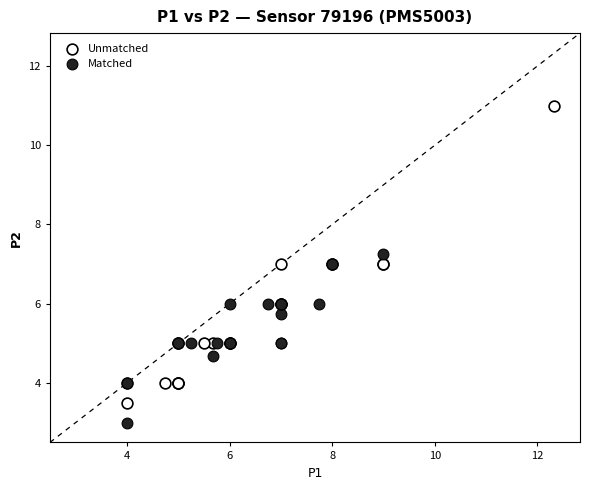

Which series reaches the minimum Y coordinate?

Matched